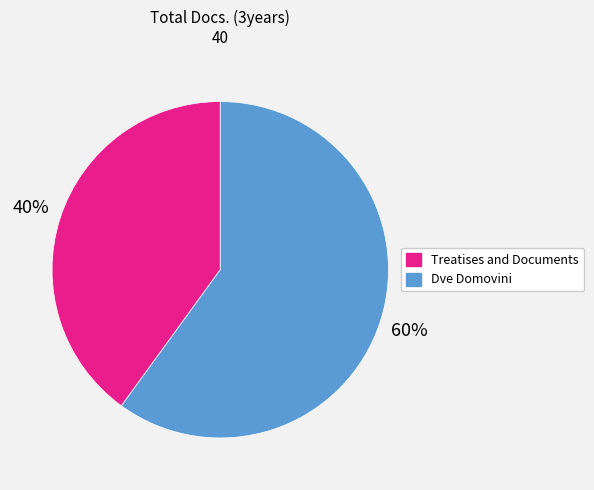

To the nearest percent, what is the difference between the largest and smallest slice percentages?

20%